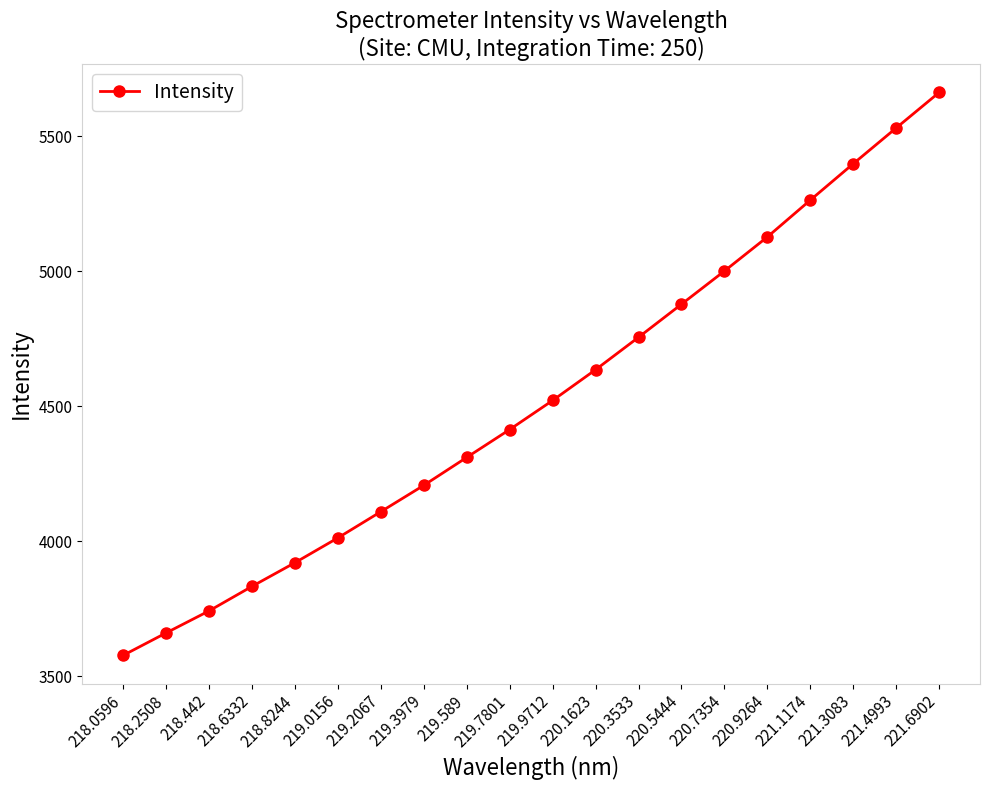

The value at 221.6902 is 5661.8. True or false?

True